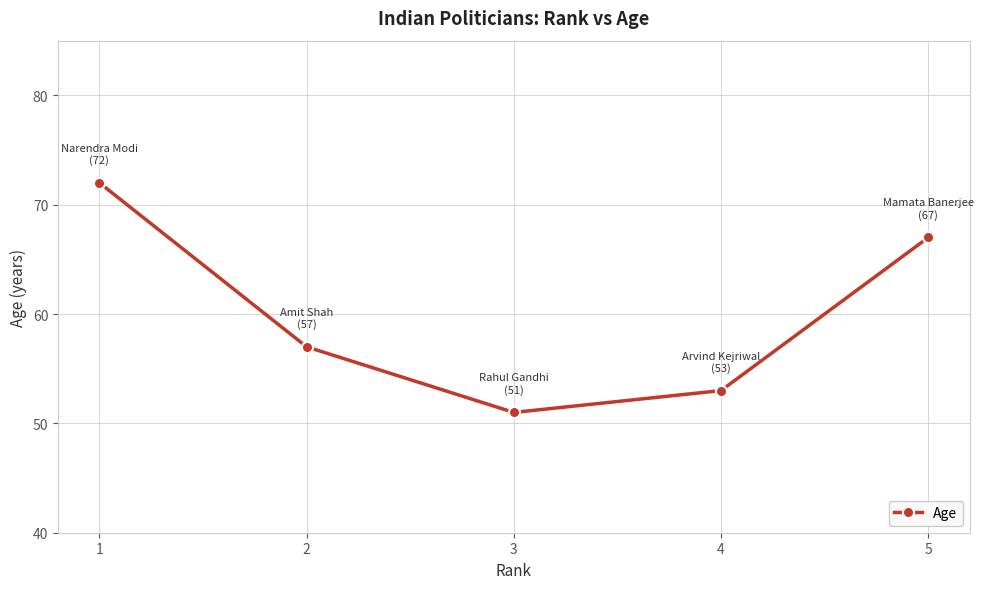

What is the difference between the maximum and second lowest values?

19